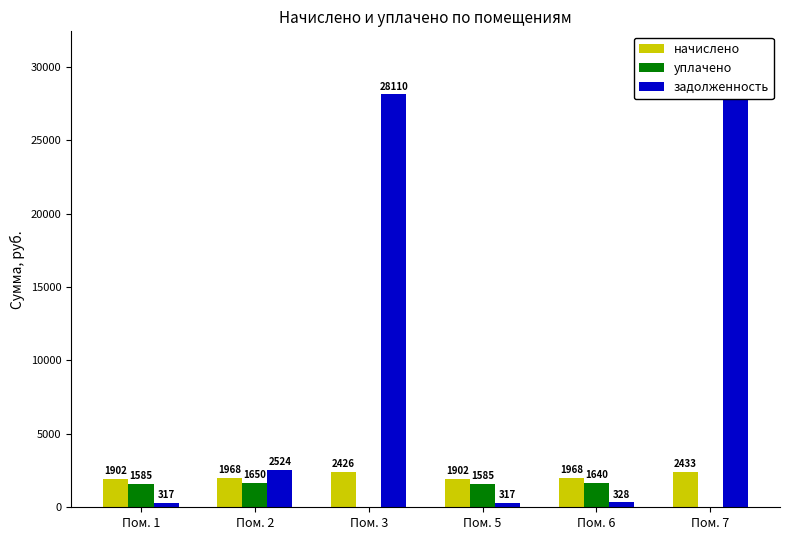

What is the difference between the second highest and second lowest values in the задолженность series?

27793.5